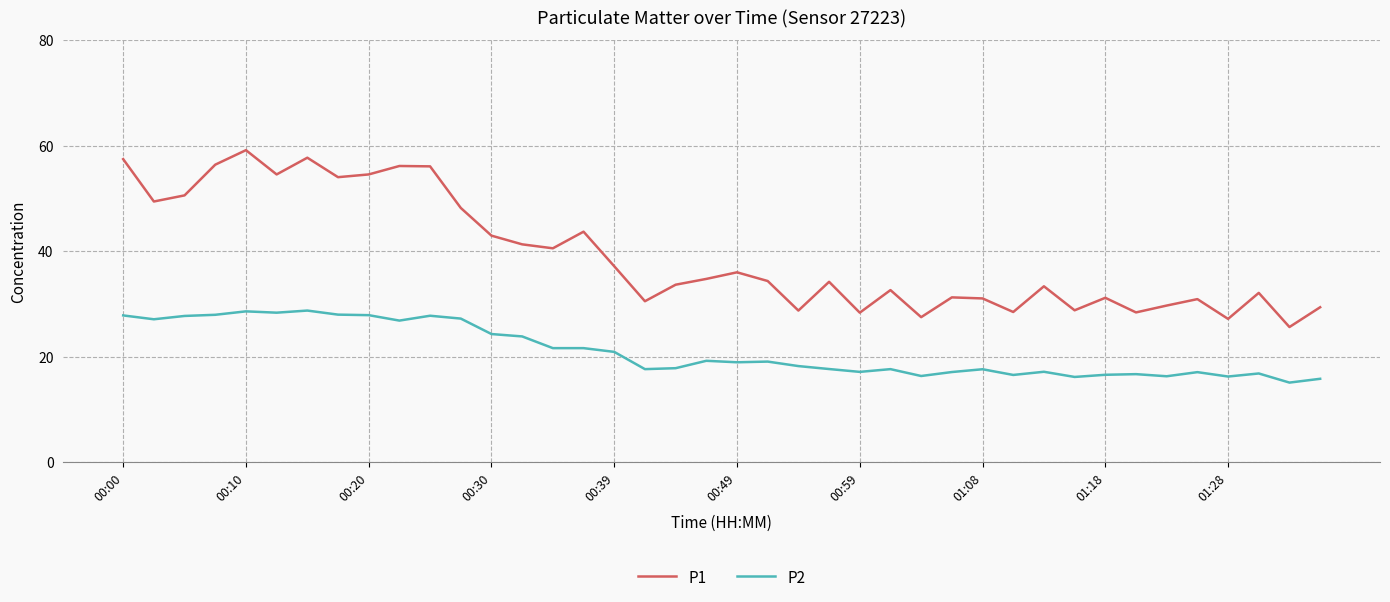

In P1, how many points are higher than both neighbors (excluding endpoints)?

12